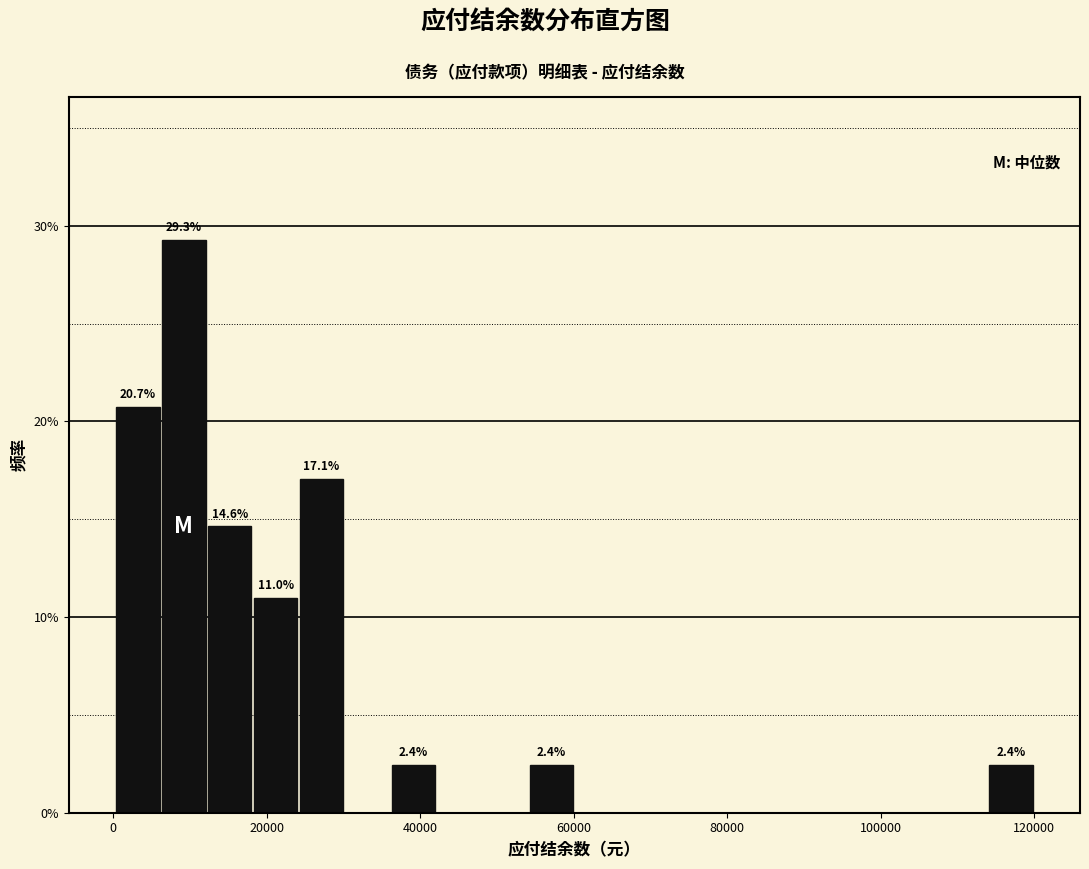

Read against the x-axis, roughly where is the centre of the tallest bar?

10000